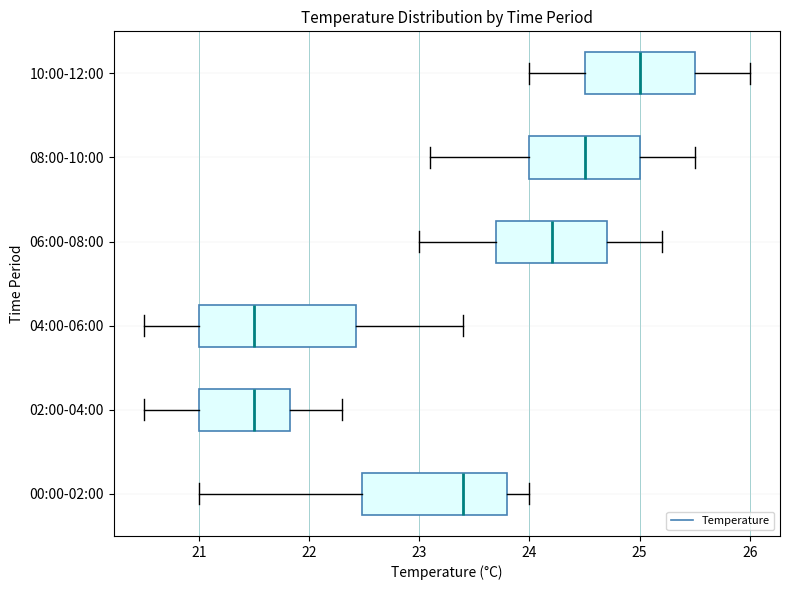

Reading bottom to top, read every box against the x-axis: the position of its median line, the range the box covers, and the ends of its whiskers. The values are not printed on the chart, so give them approximately, as read against the axis.

00:00-02:00: median 23.4, box 22.5 to 23.8, whiskers 21.0 to 24.0
02:00-04:00: median 21.5, box 21.0 to 21.8, whiskers 20.5 to 22.3
04:00-06:00: median 21.5, box 21.0 to 22.4, whiskers 20.5 to 23.4
06:00-08:00: median 24.2, box 23.7 to 24.7, whiskers 23.0 to 25.2
08:00-10:00: median 24.5, box 24.0 to 25.0, whiskers 23.1 to 25.5
10:00-12:00: median 25.0, box 24.5 to 25.5, whiskers 24.0 to 26.0